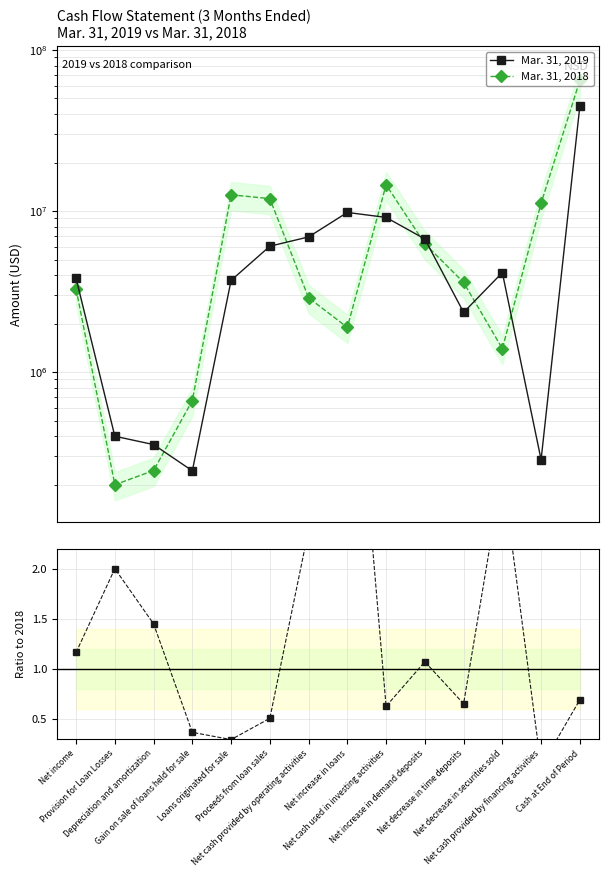

What is the value of the Mar. 31, 2019 point at the 2nd from the left?

400000.0